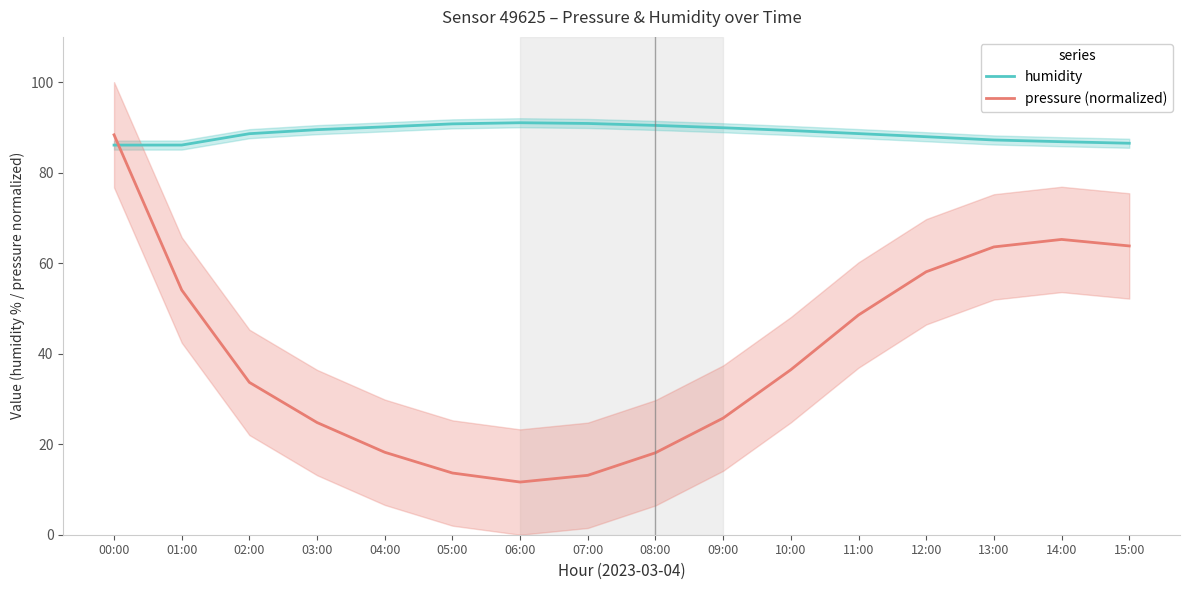

What is the label of the 12th point from the right?

04:00